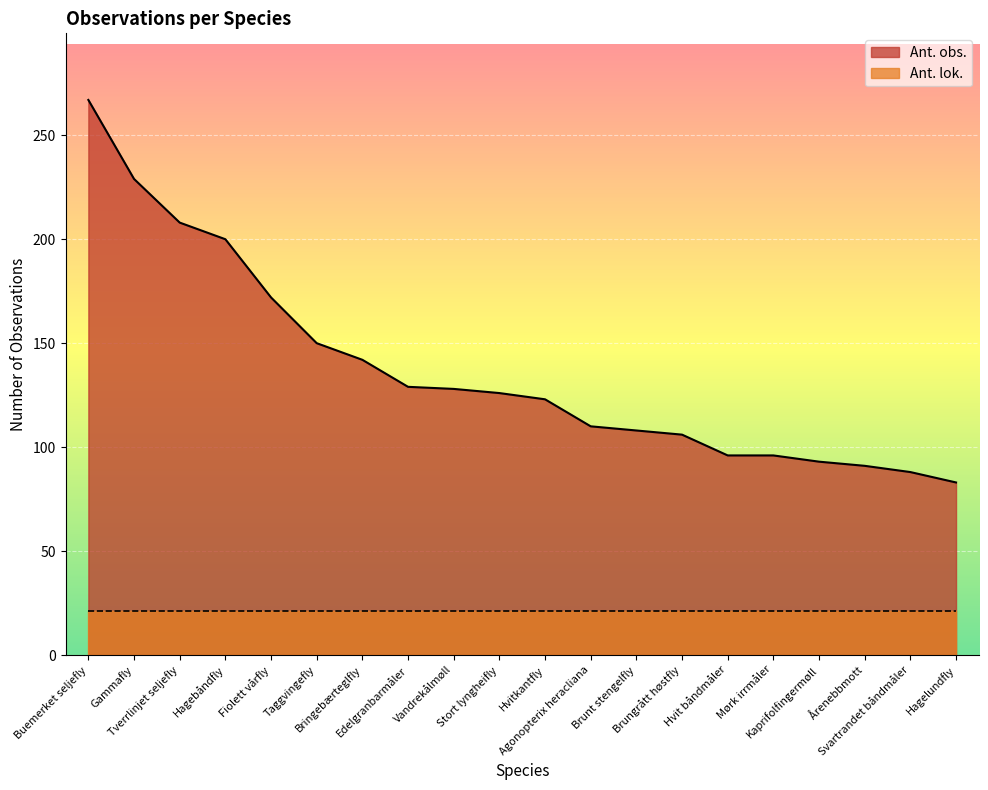

The value at Hvitkantfly is 123. True or false?

True